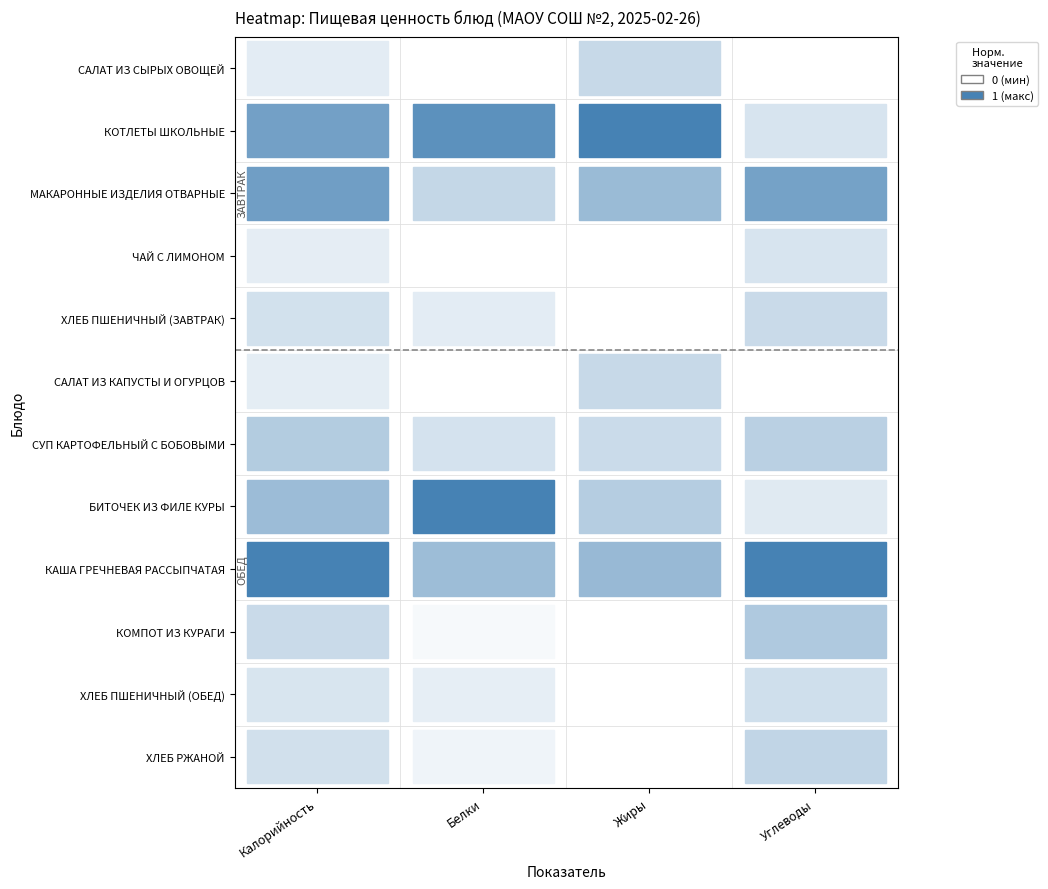

What is the sum of the КОМПОТ ИЗ КУРАГИ values at Калорийность and Жиры?

85.5